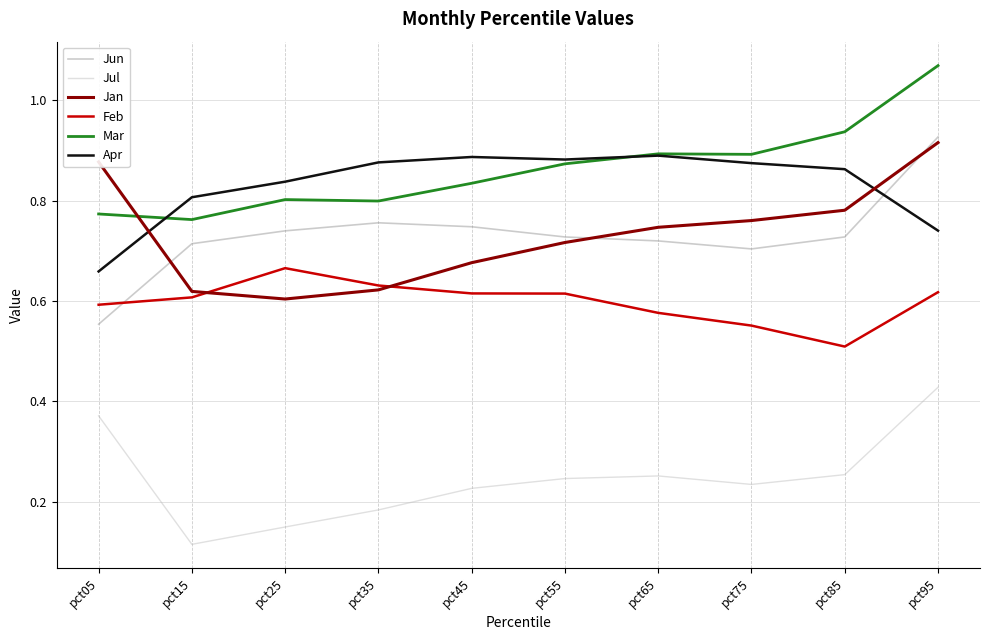

Which series has the widest spread of values?

Jun